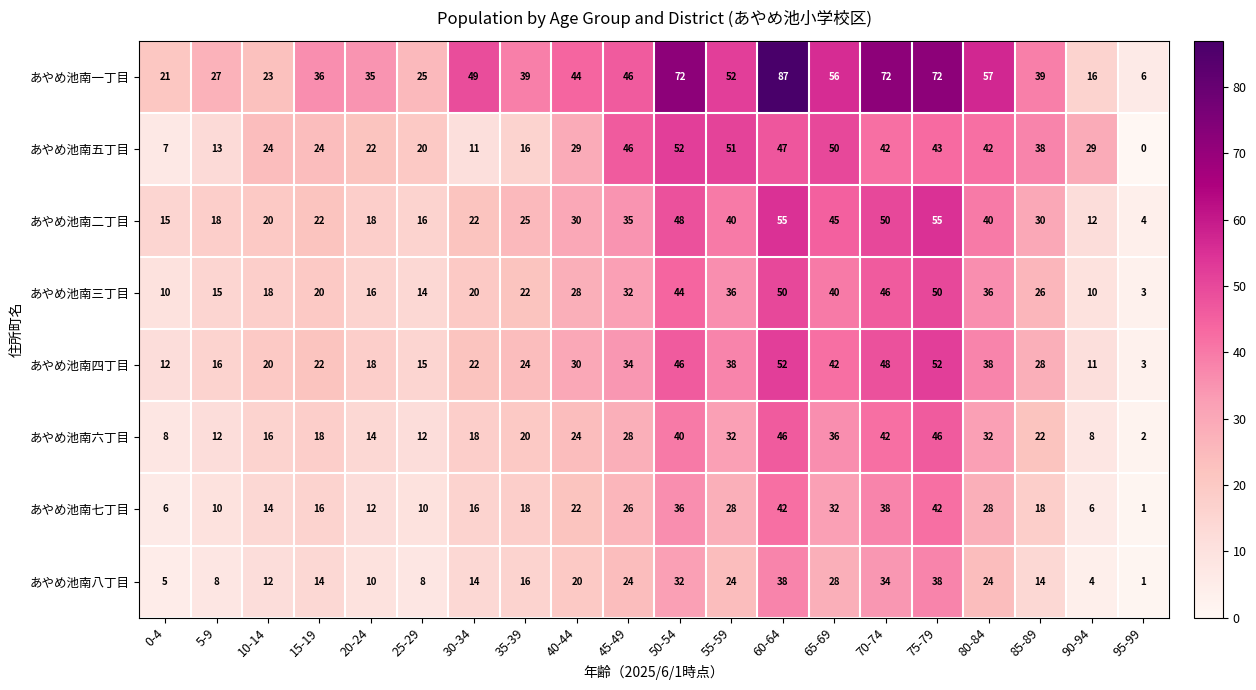

Which series changed the most between 10-14 and 25-29?

あやめ池南四丁目